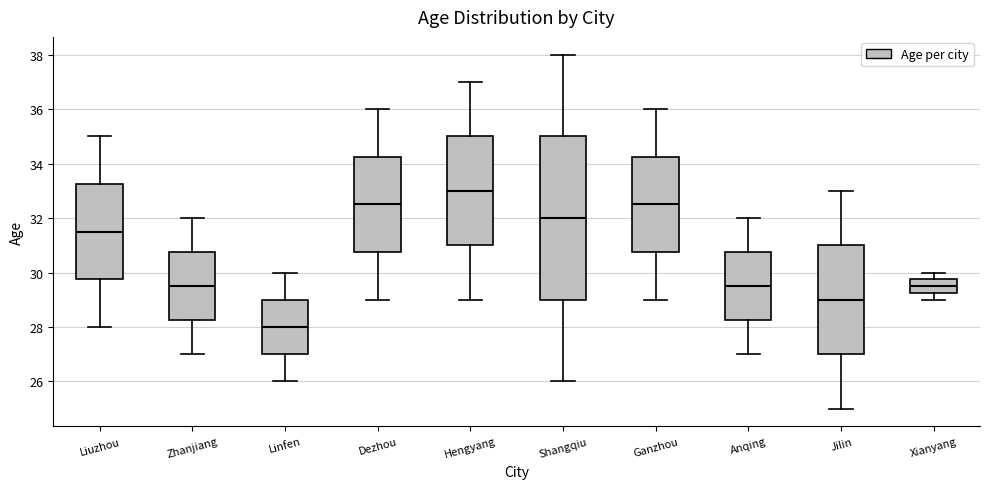

Reading left to right, transcribe this box plot: for each box, give where its median line is, the range the box spans, and where its two whiskers end, as read against the y-axis. The values are not printed on the chart, so give them approximately, as read against the axis.

Liuzhou: median 31.6, box 29.8 to 33.2, whiskers 28.0 to 35.0
Zhanjiang: median 29.6, box 28.2 to 30.8, whiskers 27.0 to 32.0
Linfen: median 28.0, box 27.0 to 29.0, whiskers 26.0 to 30.0
Dezhou: median 32.6, box 30.8 to 34.2, whiskers 29.0 to 36.0
Hengyang: median 33.0, box 31.0 to 35.0, whiskers 29.0 to 37.0
Shangqiu: median 32.0, box 29.0 to 35.0, whiskers 26.0 to 38.0
Ganzhou: median 32.6, box 30.8 to 34.2, whiskers 29.0 to 36.0
Anqing: median 29.6, box 28.2 to 30.8, whiskers 27.0 to 32.0
Jilin: median 29.0, box 27.0 to 31.0, whiskers 25.0 to 33.0
Xianyang: median 29.6, box 29.2 to 29.8, whiskers 29.0 to 30.0